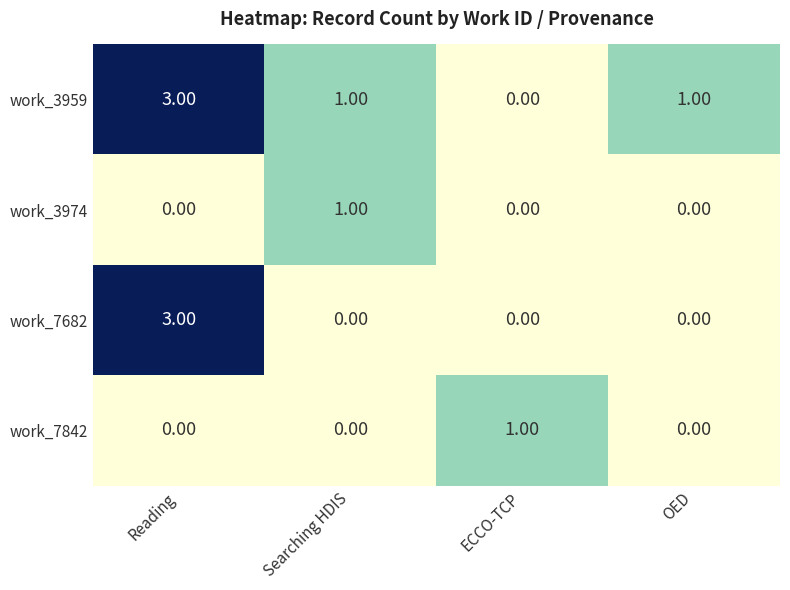

How many categories are shown in the chart?

4